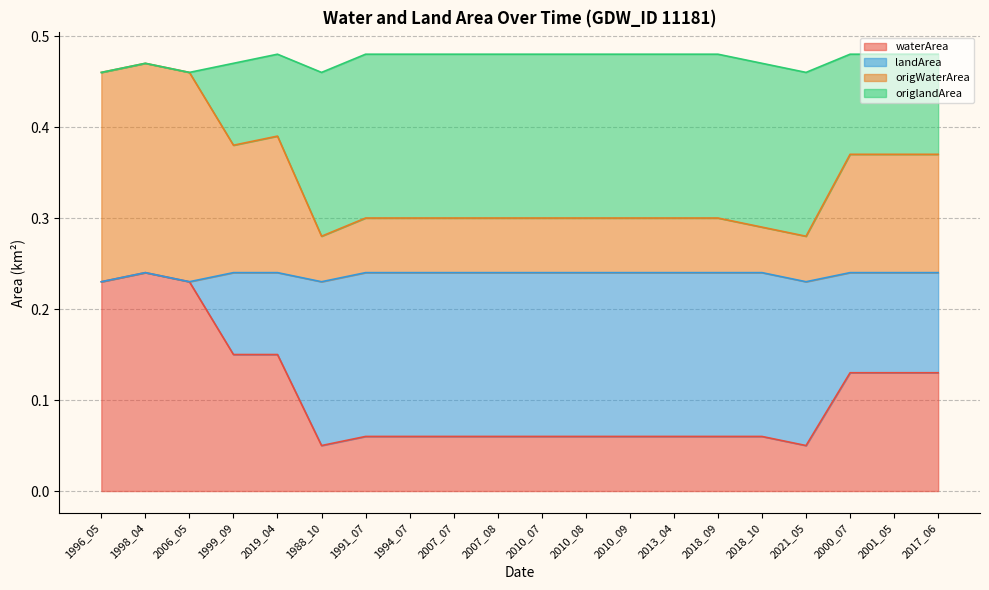

Does the chart display data point markers on the line(s)?

No